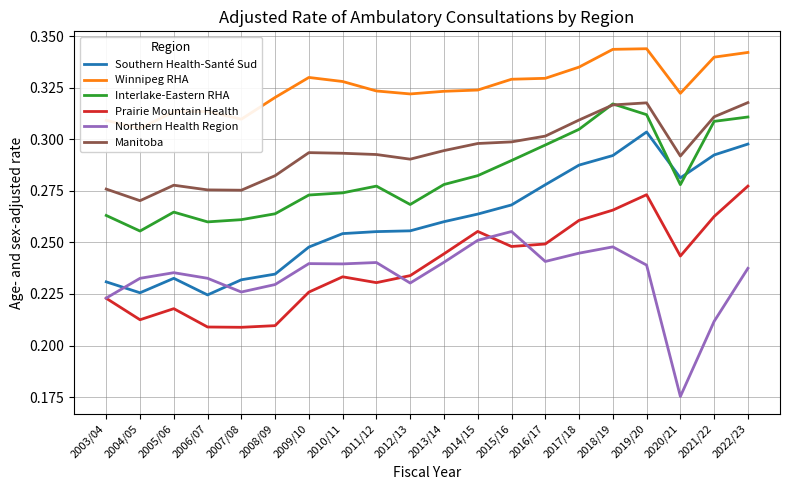

What is the label of the 11th point from the left?

2013/14